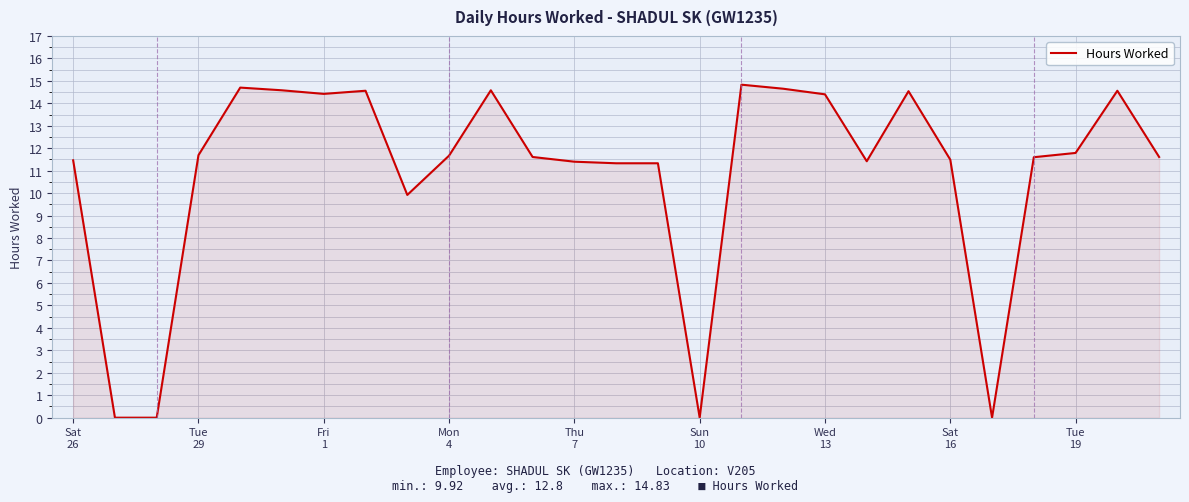

What is the greatest value displayed?

14.8